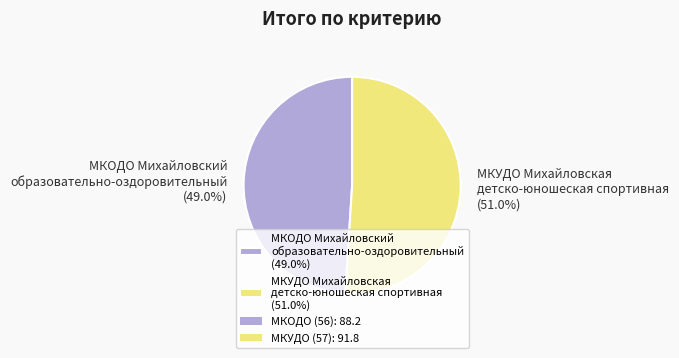

Is there any slice that represents more than half of the pie?

Yes